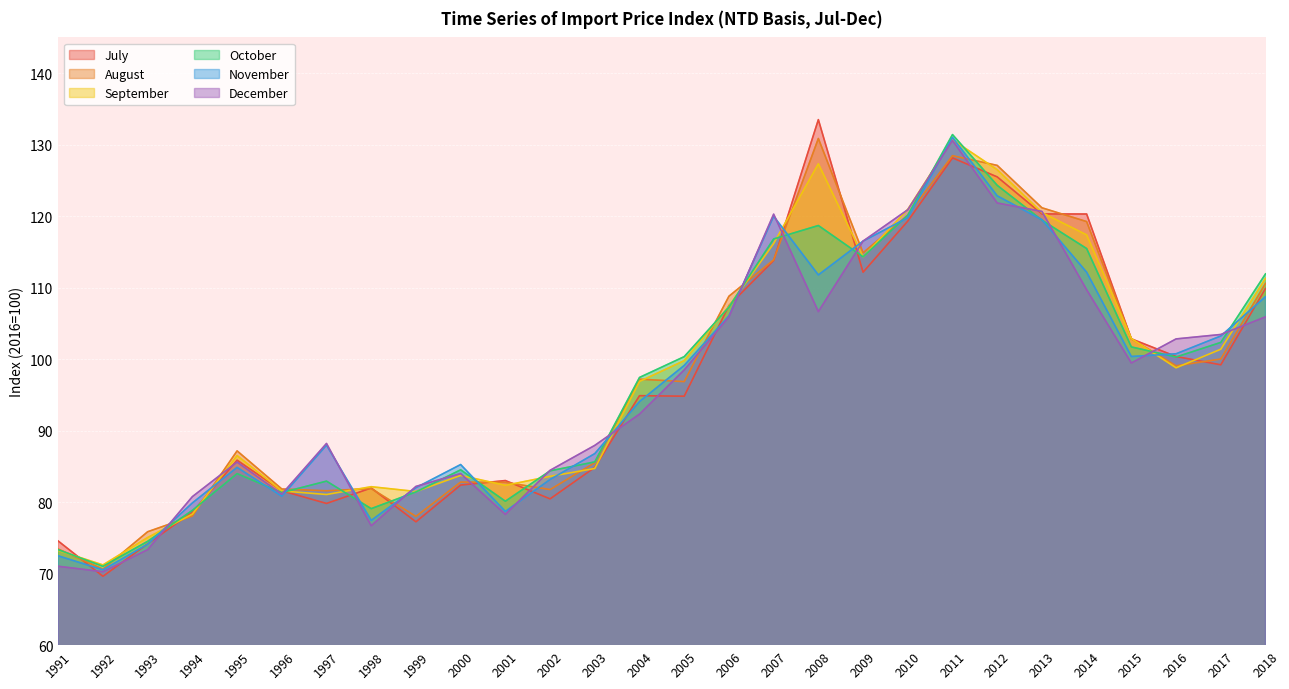

At which label does July first exceed 94?

2004